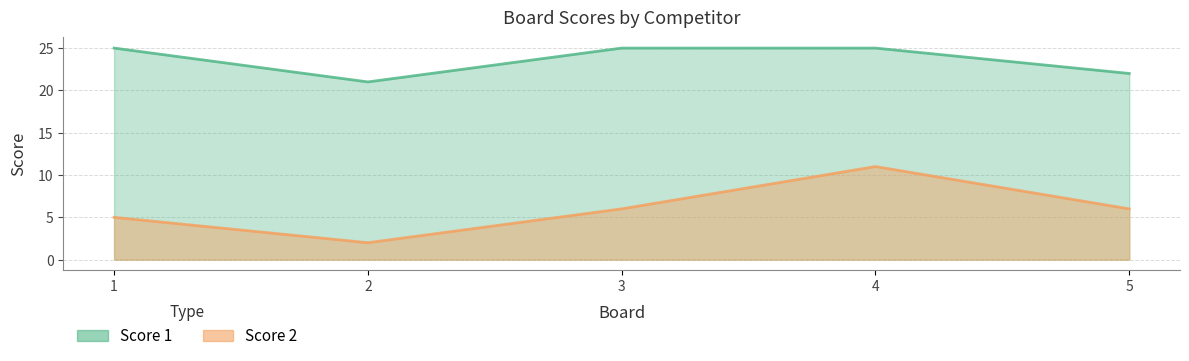

Is it true that Score 2 equals 5 at 1?

True